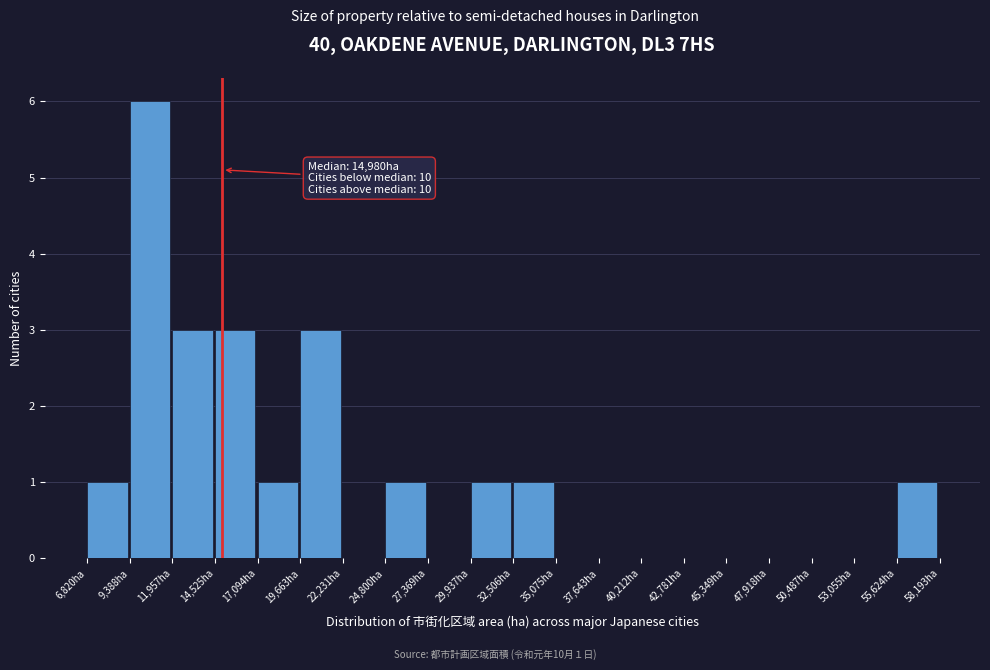

Over which range of the x-axis is the bar tallest?

9500 to 12000